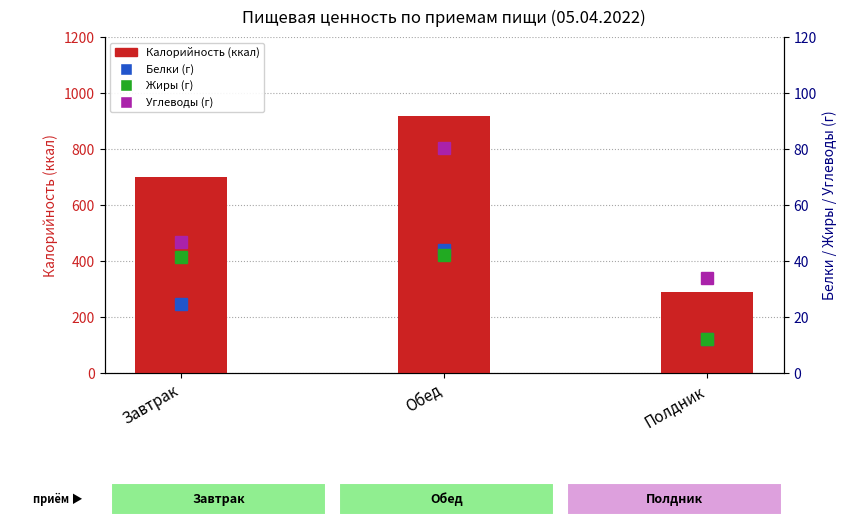

What is the label of the 3rd bar from the right?

Завтрак